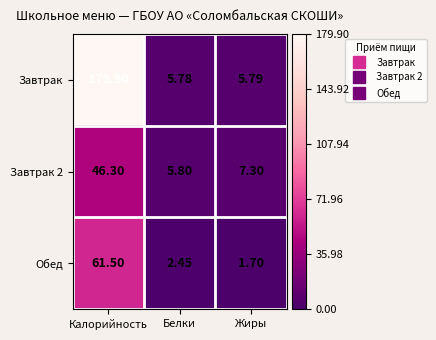

Which label corresponds to the smallest value in the chart?

Жиры